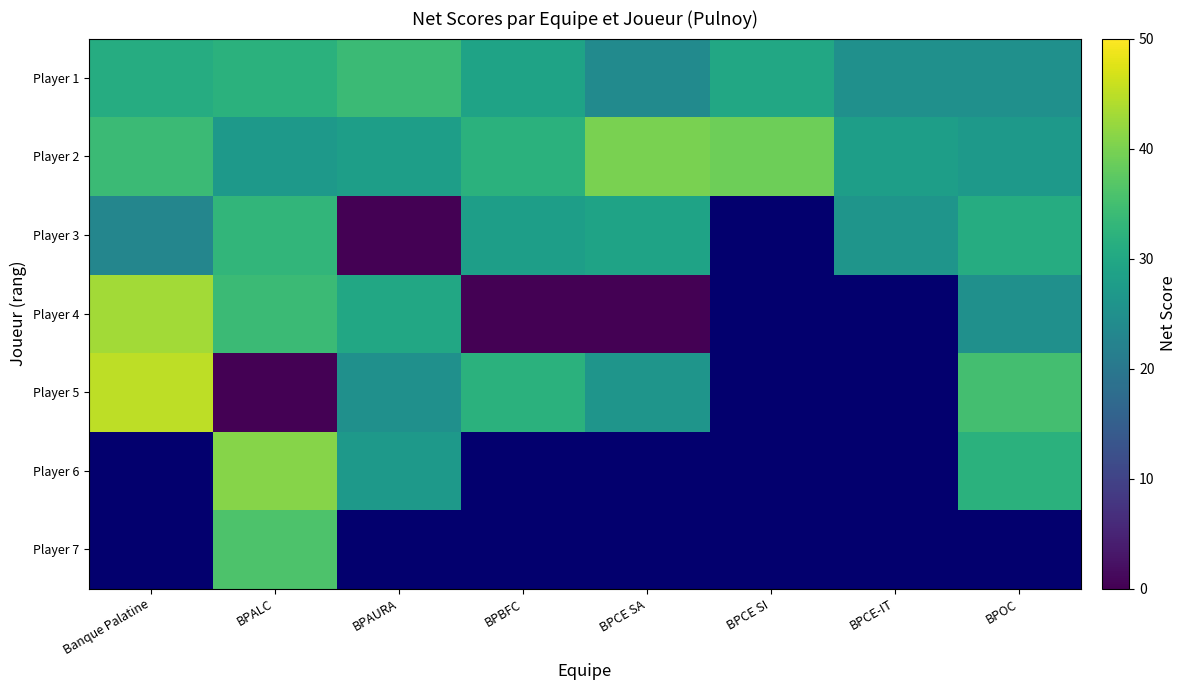

What is the spread (max minus min) of values at BPALC?

41.0